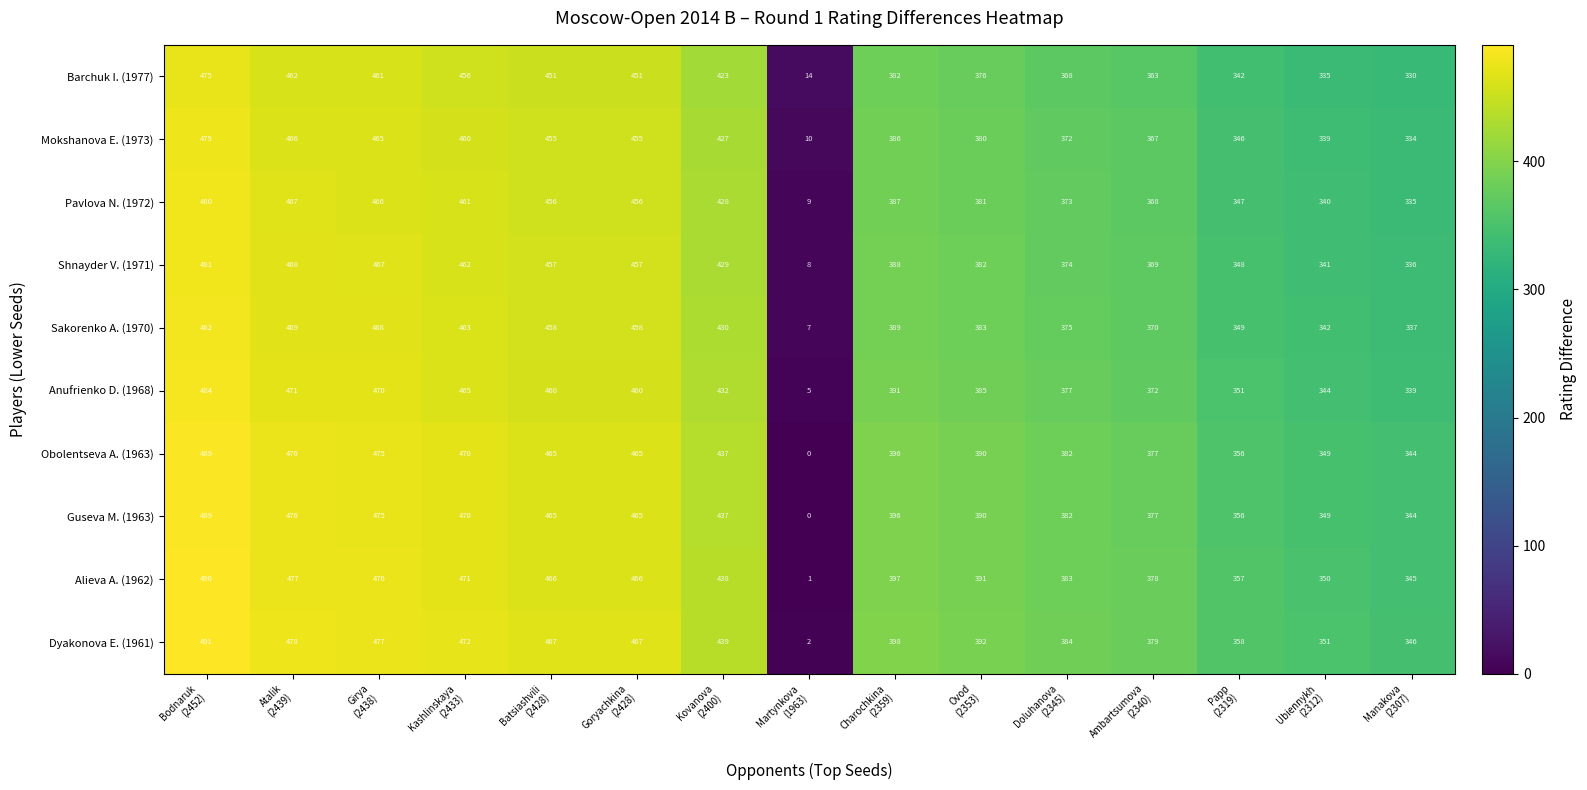

What is the maximum value shown in the chart?

491